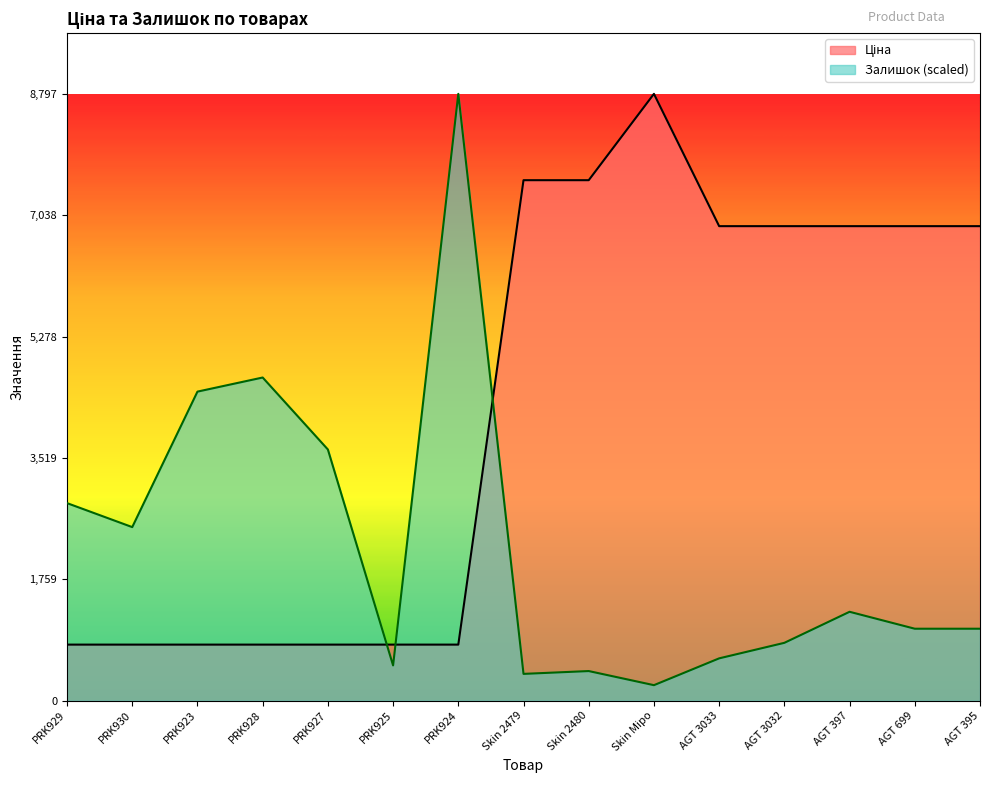

Which series has the widest spread of values?

Залишок (scaled)